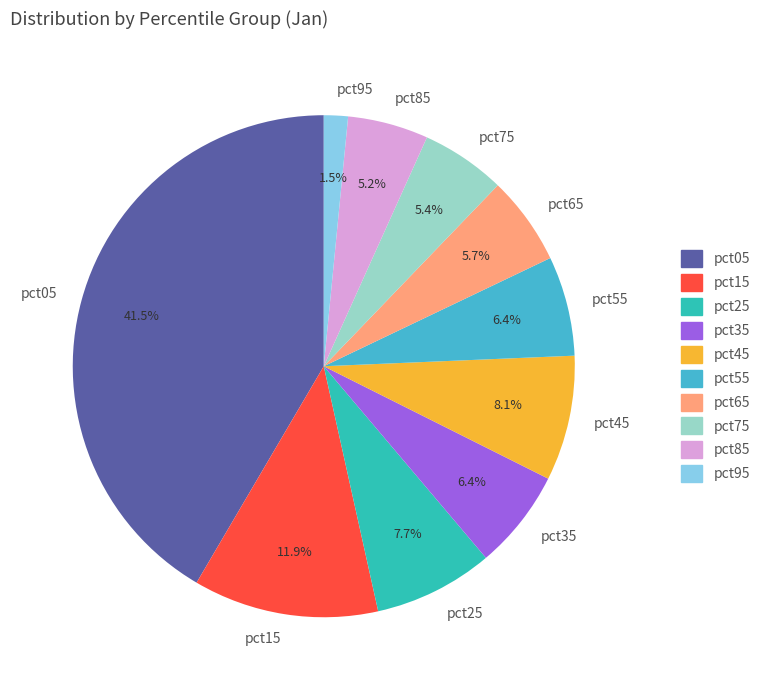

Approximately how many times larger is the value at pct75 compared to pct15?

0.5